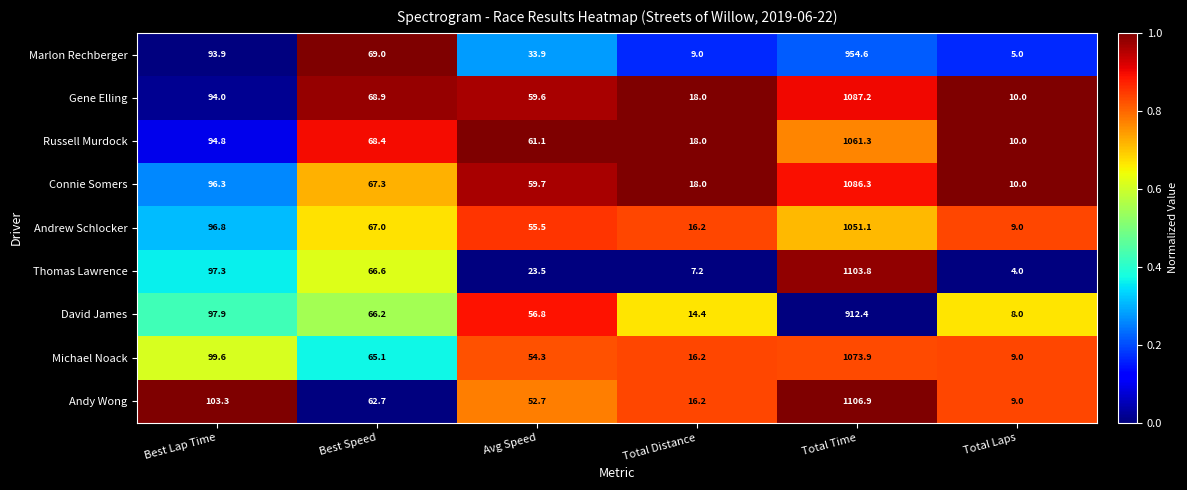

The Russell Murdock series shows 18.0 at Total Distance. True or false?

True